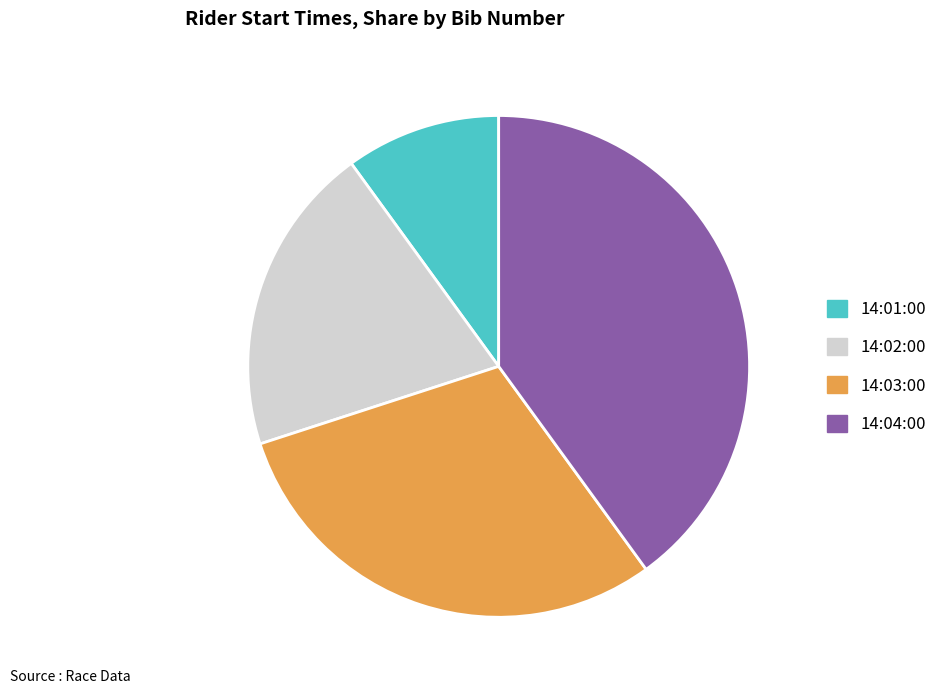

Combined, do 14:01:00 and 14:02:00 account for over 50%?

No